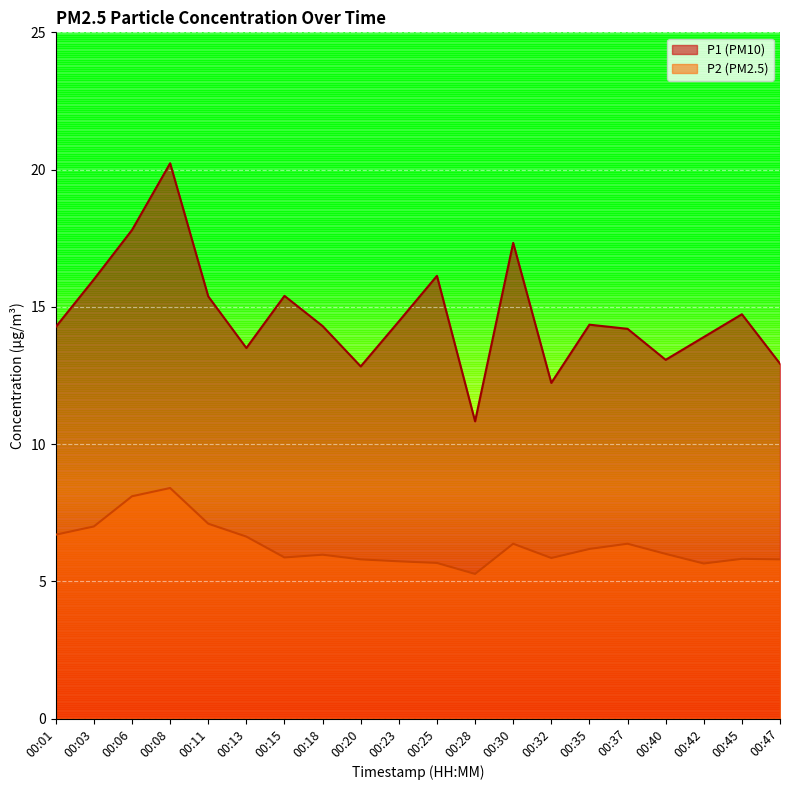

The value of P1 at 00:45 is 14.7. True or false?

True